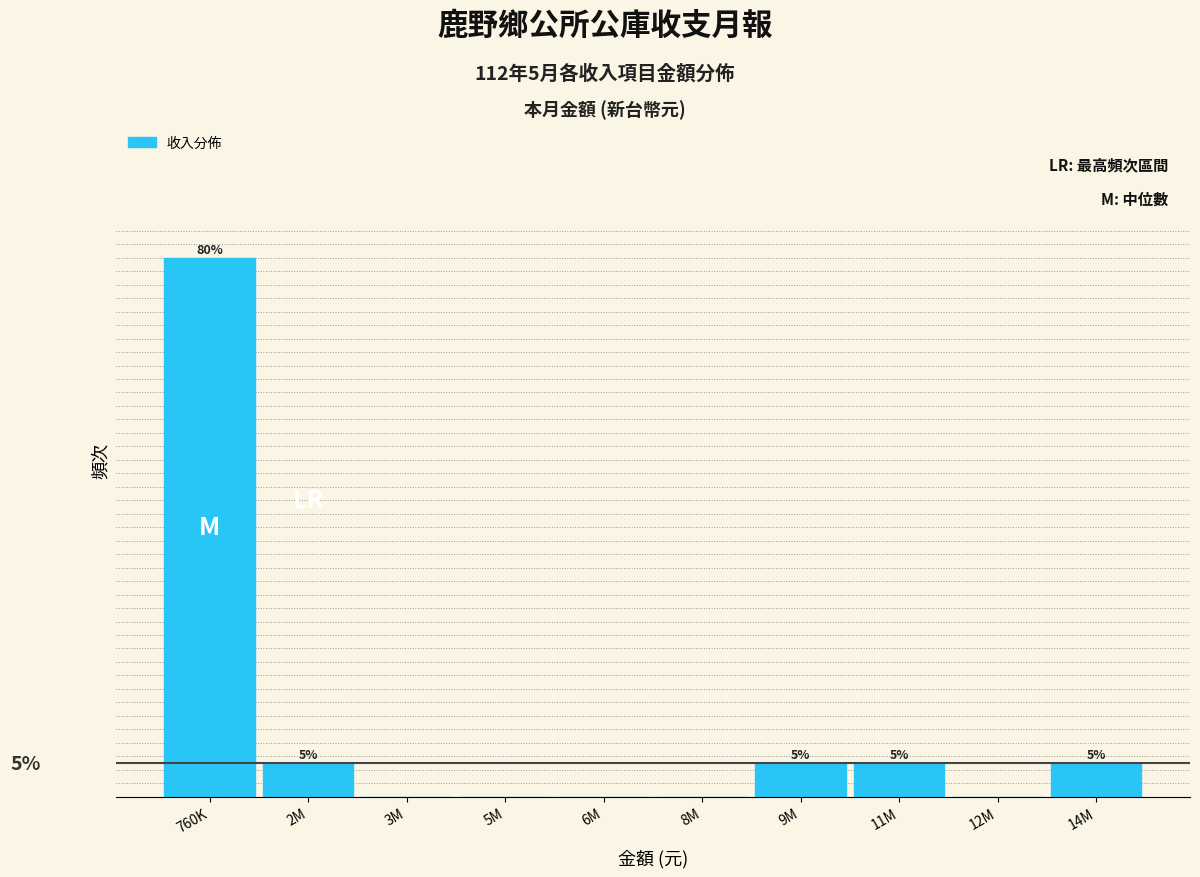

Where does the data first go above 5?

760K